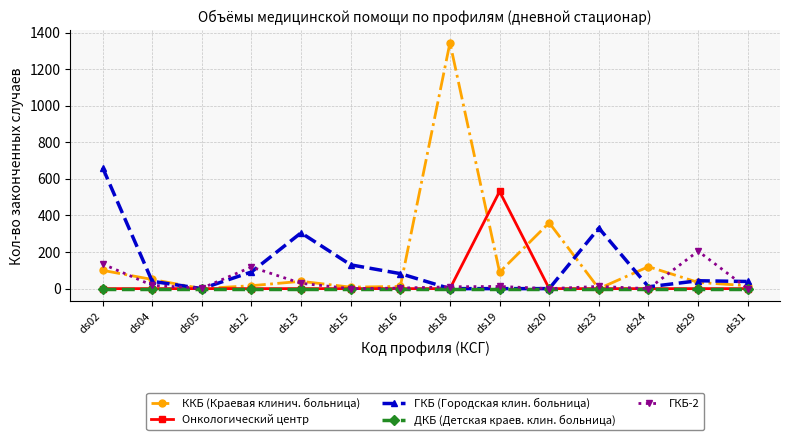

List the series in order of their peak value, highest first.

ККБ (Краевая клинич. больница), ГКБ (Городская клин. больница), Онкологический центр, ГКБ-2, ДКБ (Детская краев. клин. больница)